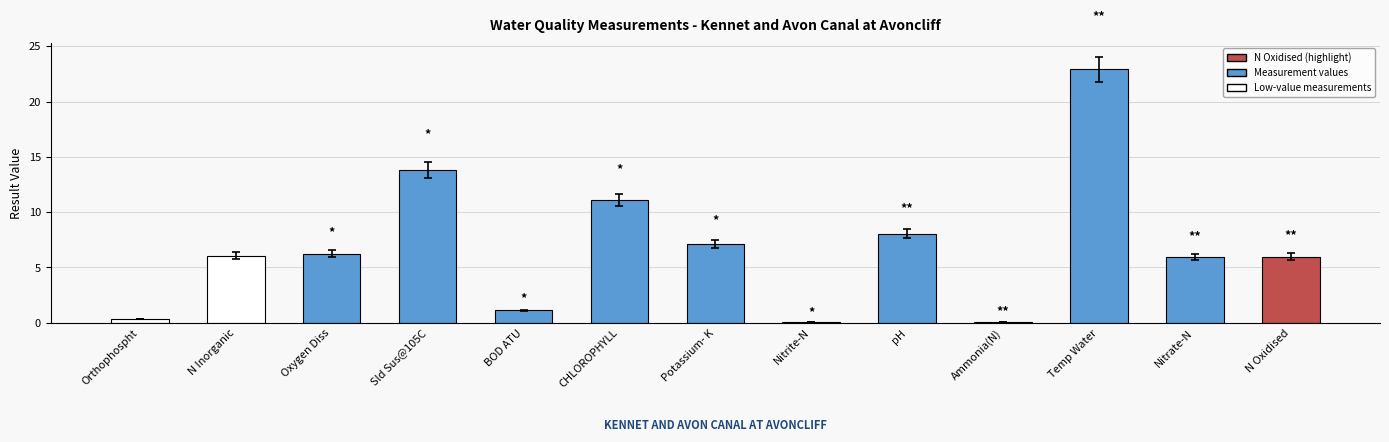

True or false: the data shows 1.2 at BOD ATU.

True